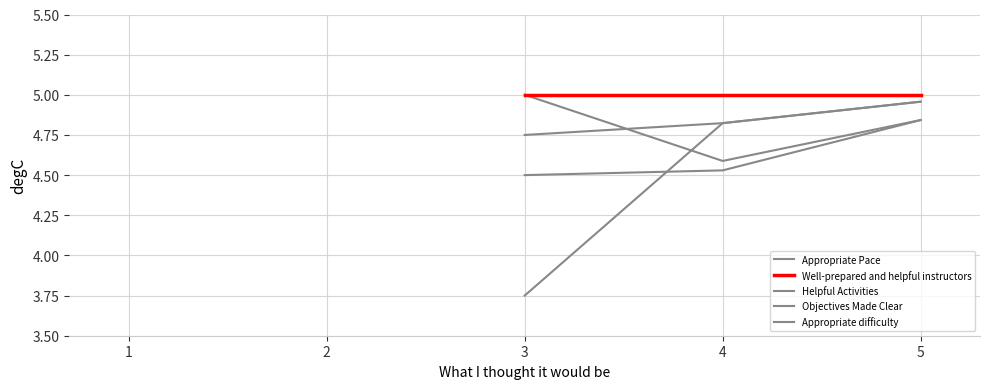

The value of Helpful Activities at 4 is 1.6. True or false?

False